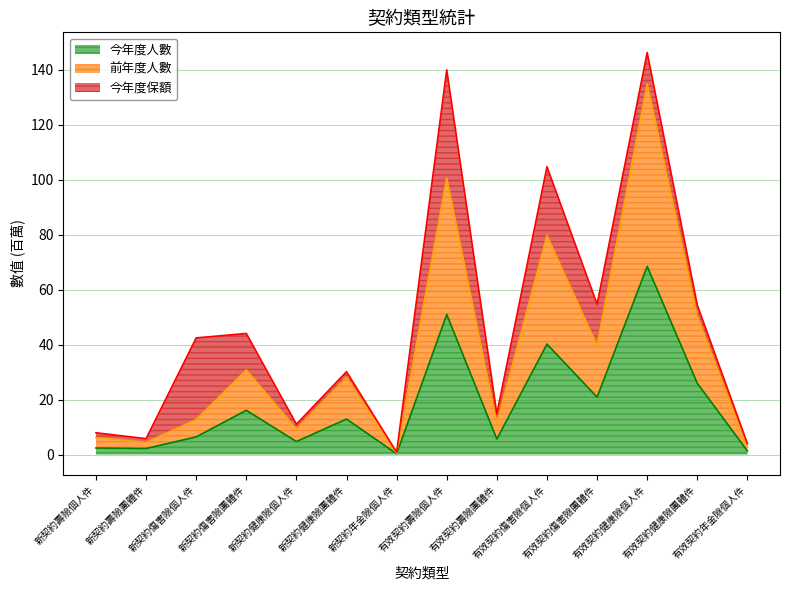

True or false: 今年度人數 has more than 2 points higher than both neighbors.

True